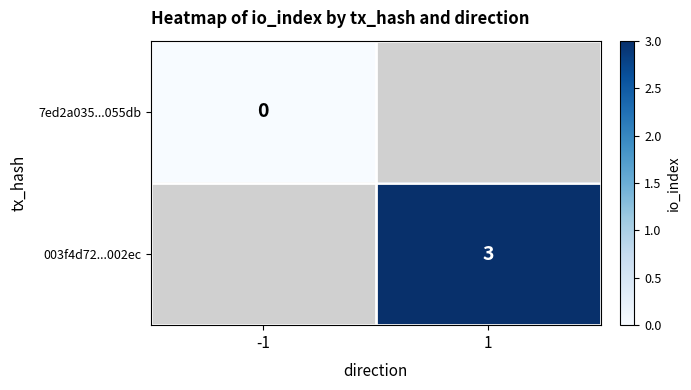

True or false: 003f4d72...002ec has a value of 3 at 1.

True